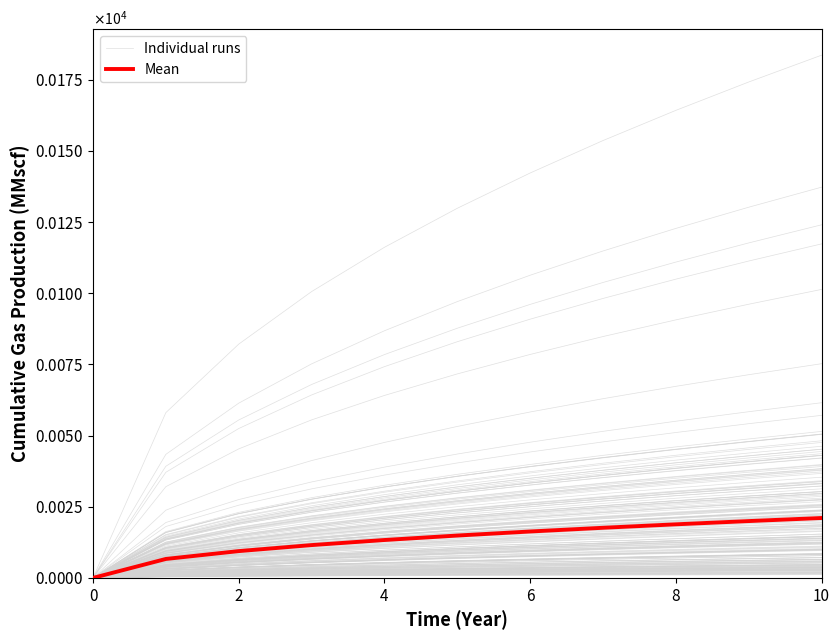

Is it true that Individual runs equals 28.0 at 9?

True